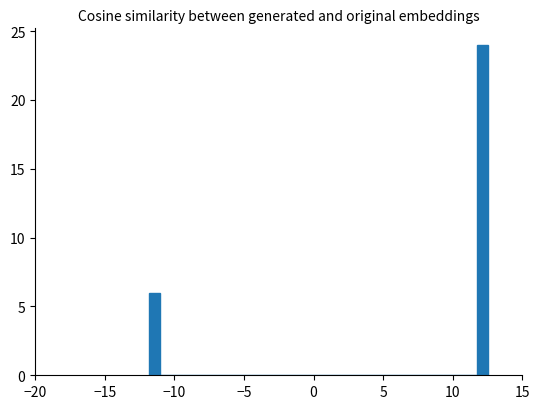

Around what value on the x-axis is the tallest bar? Give the approximate position of its centre, as read against the axis.

12.0